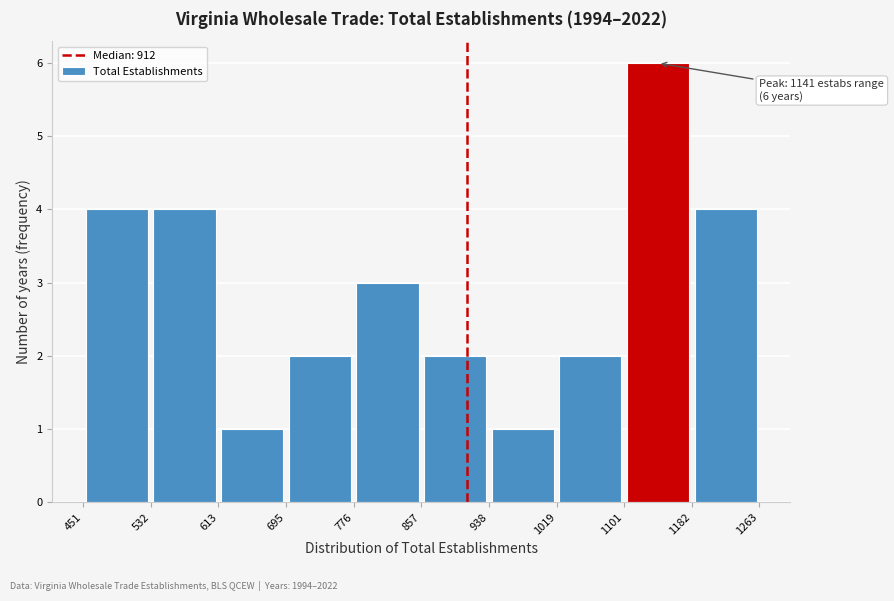

Over which range of the x-axis is the bar tallest?

1101 to 1182